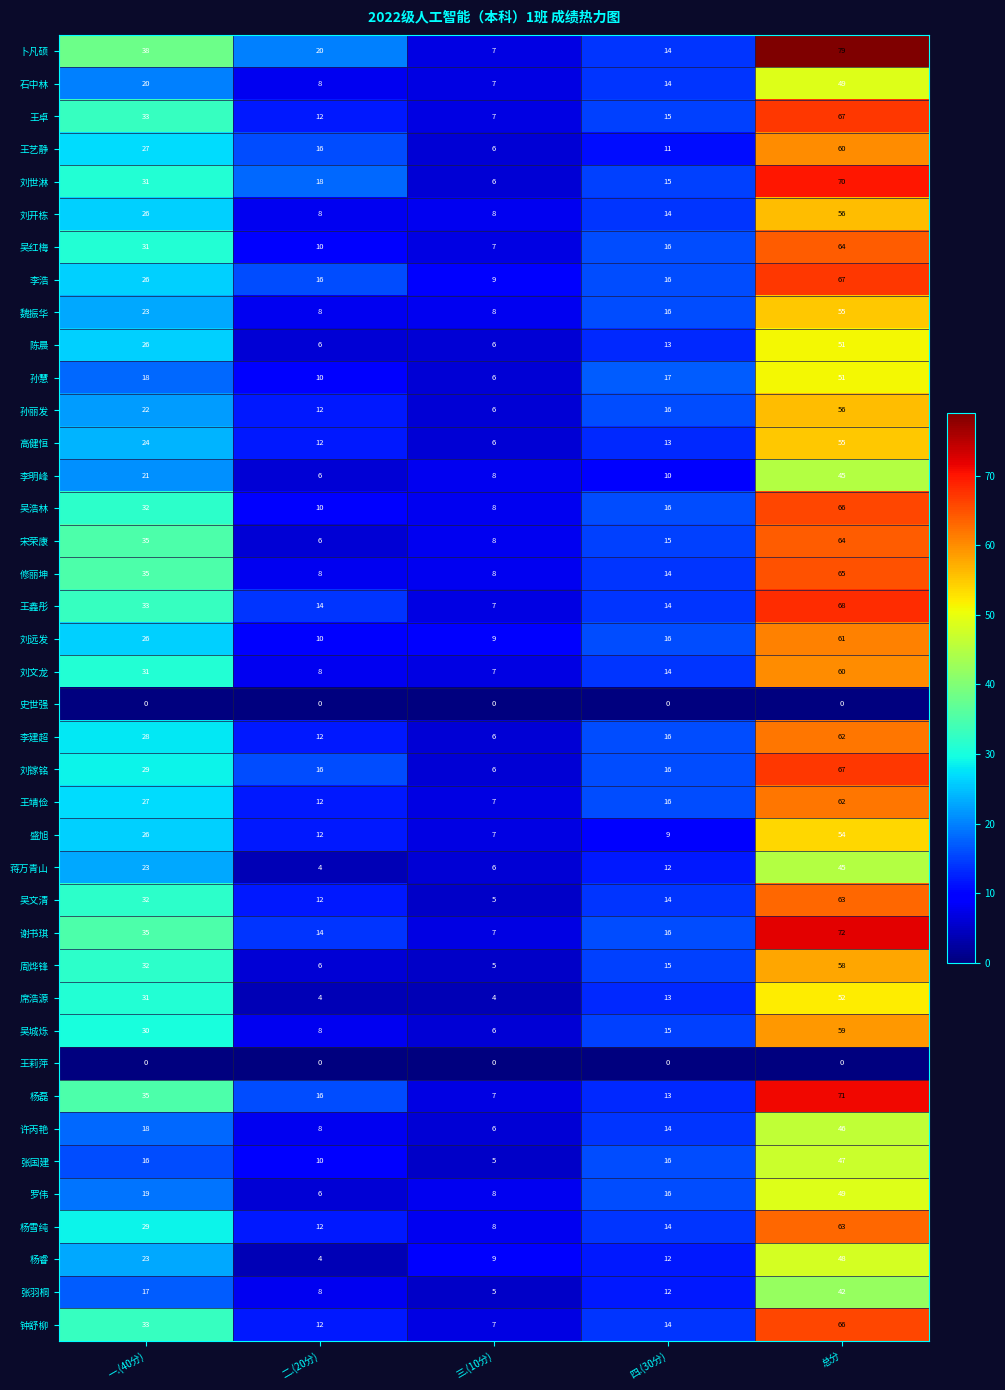

Is it true that 吴城烁 equals 59 at 总分?

True